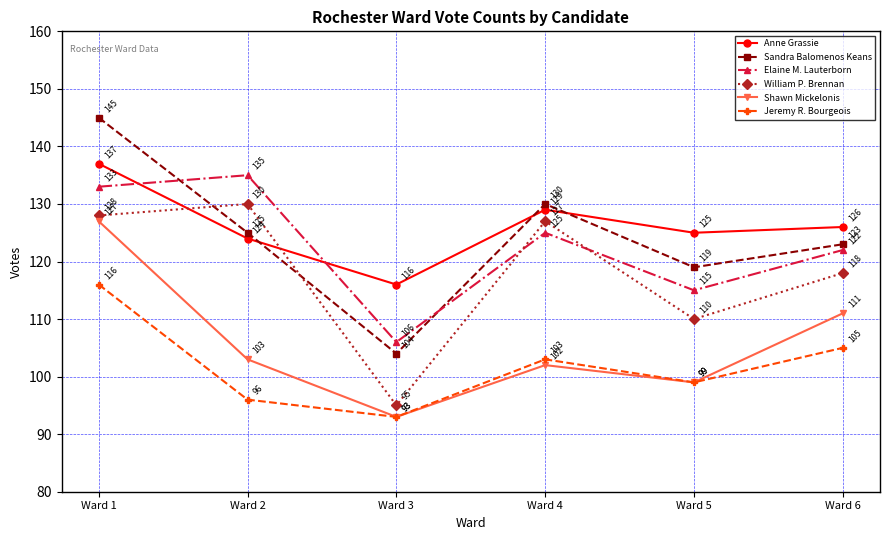

True or false: William P. Brennan has a value of 110 at Ward 5.

True